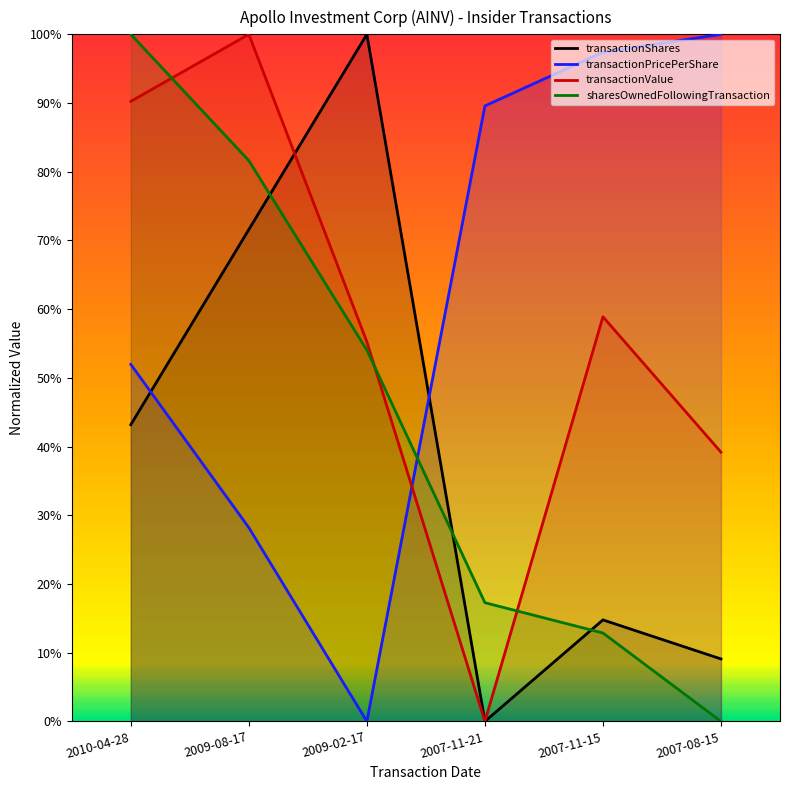

Which series changed the most between 2010-04-28 and 2009-08-17?

transactionShares